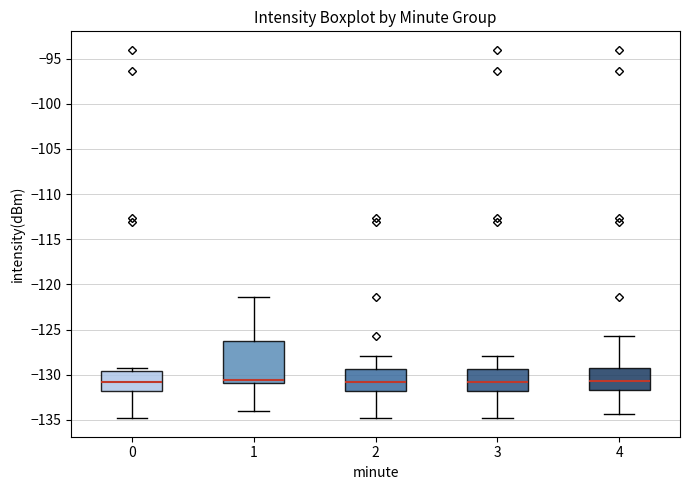

Reading left to right, read every box against the y-axis: the position of its median line, the range the box covers, and the ends of its whiskers. The values are not printed on the chart, so give them approximately, as read against the axis.

0: median -131.0, box -132.0 to -129.5, whiskers -135.0 to -129.5 (just above the box's upper edge)
1: median -130.5, box -131.0 to -126.5, whiskers -134.0 to -121.5
2: median -131.0, box -132.0 to -129.5, whiskers -135.0 to -128.0
3: median -131.0, box -132.0 to -129.5, whiskers -135.0 to -128.0
4: median -130.5, box -131.5 to -129.5, whiskers -134.5 to -125.5